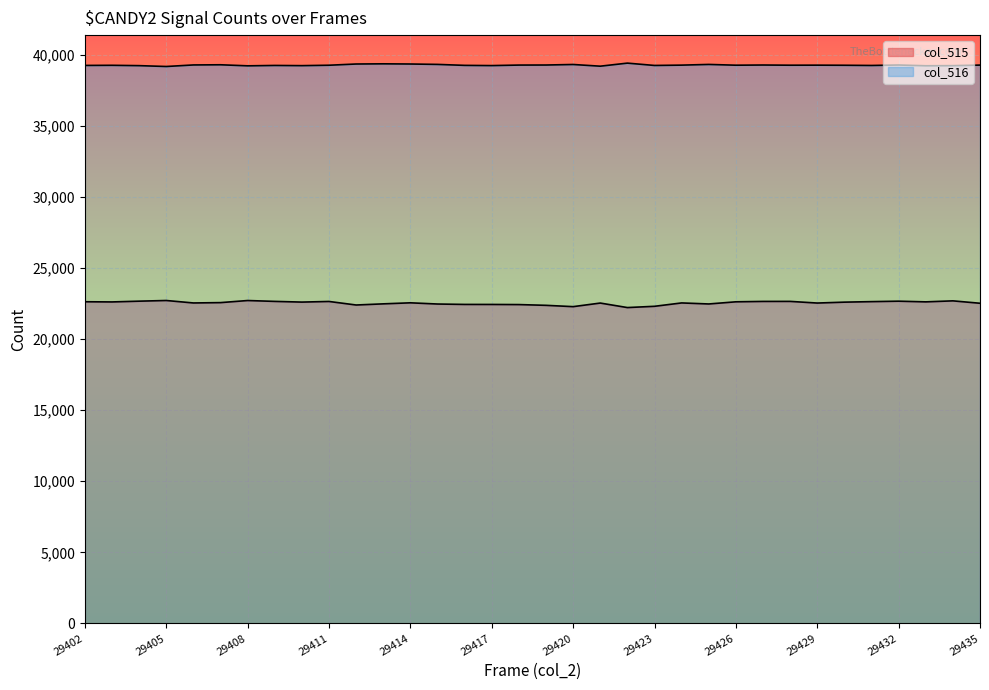

What is the total value across all series at 29416?

61673